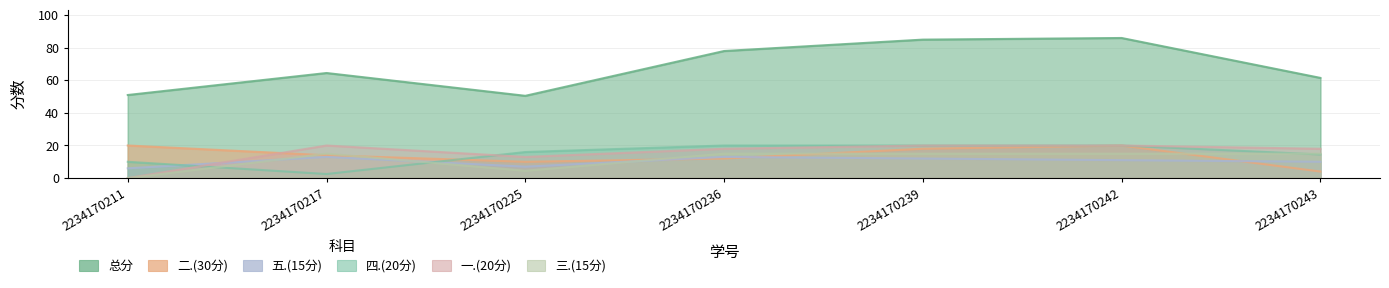

How many positive values does the 一.(20分) series have?

6